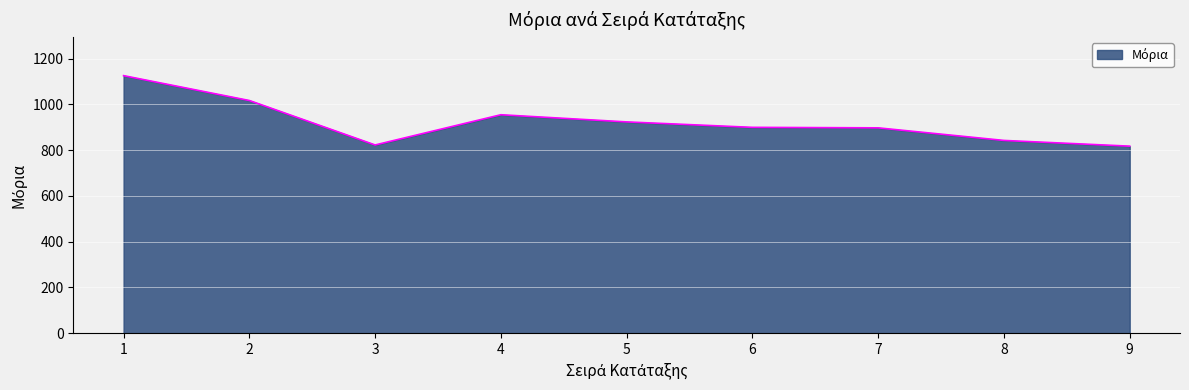

Is it true that the value at 8 is 842.6?

True